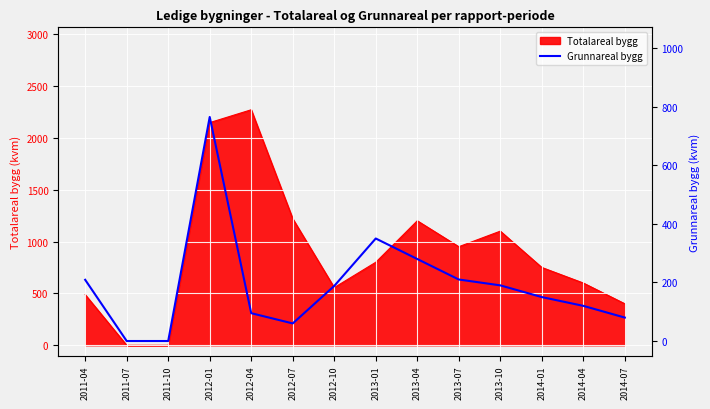

Is it true that the value at 2013-10 is 97?

False